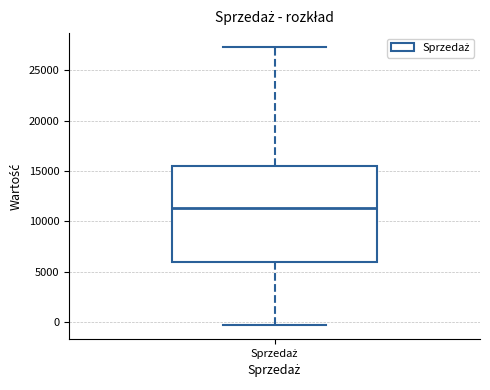

Transcribe this box plot: give where the median line is, the range the box spans, and where the two whiskers end, as read against the y-axis. The values are not printed on the chart, so give them approximately, as read against the axis.

median 11500, box 6000 to 15500, whiskers -500 to 27500